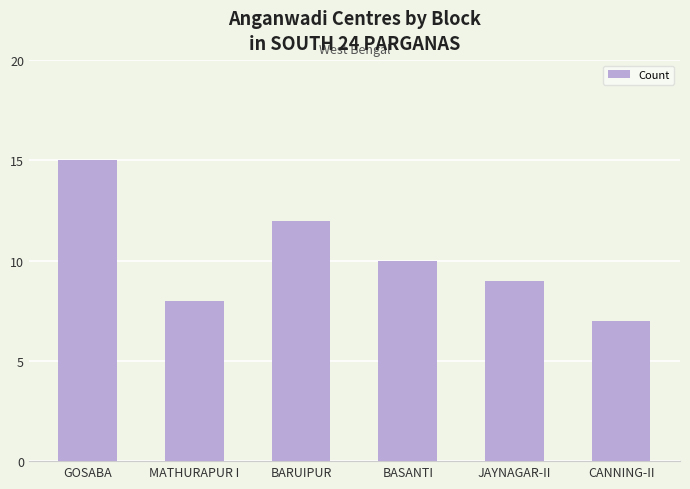

Are the bars horizontal?

No